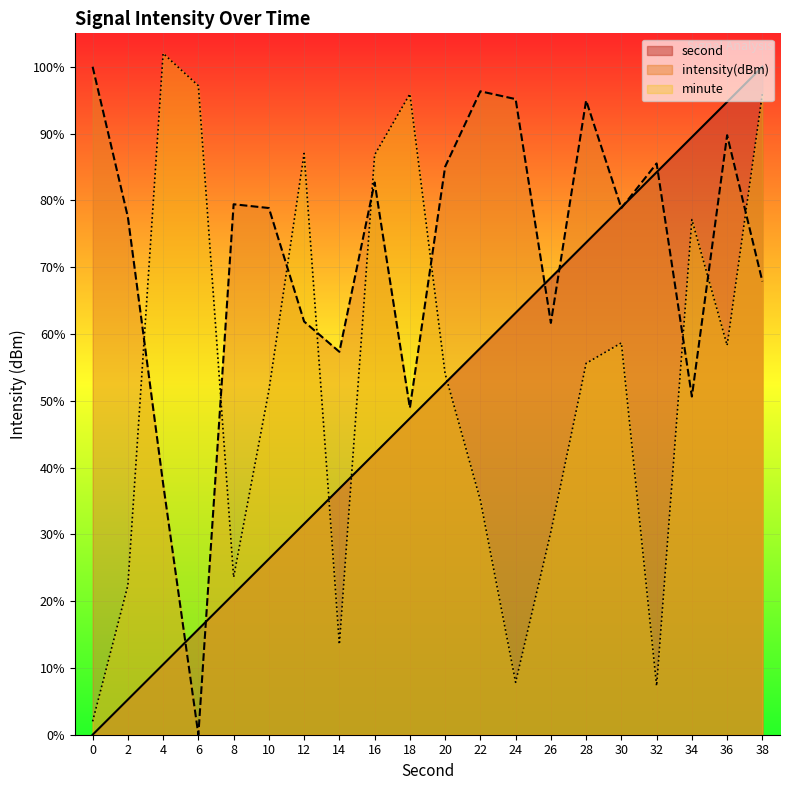

True or false: second has a value of 26.7 at 6.

False